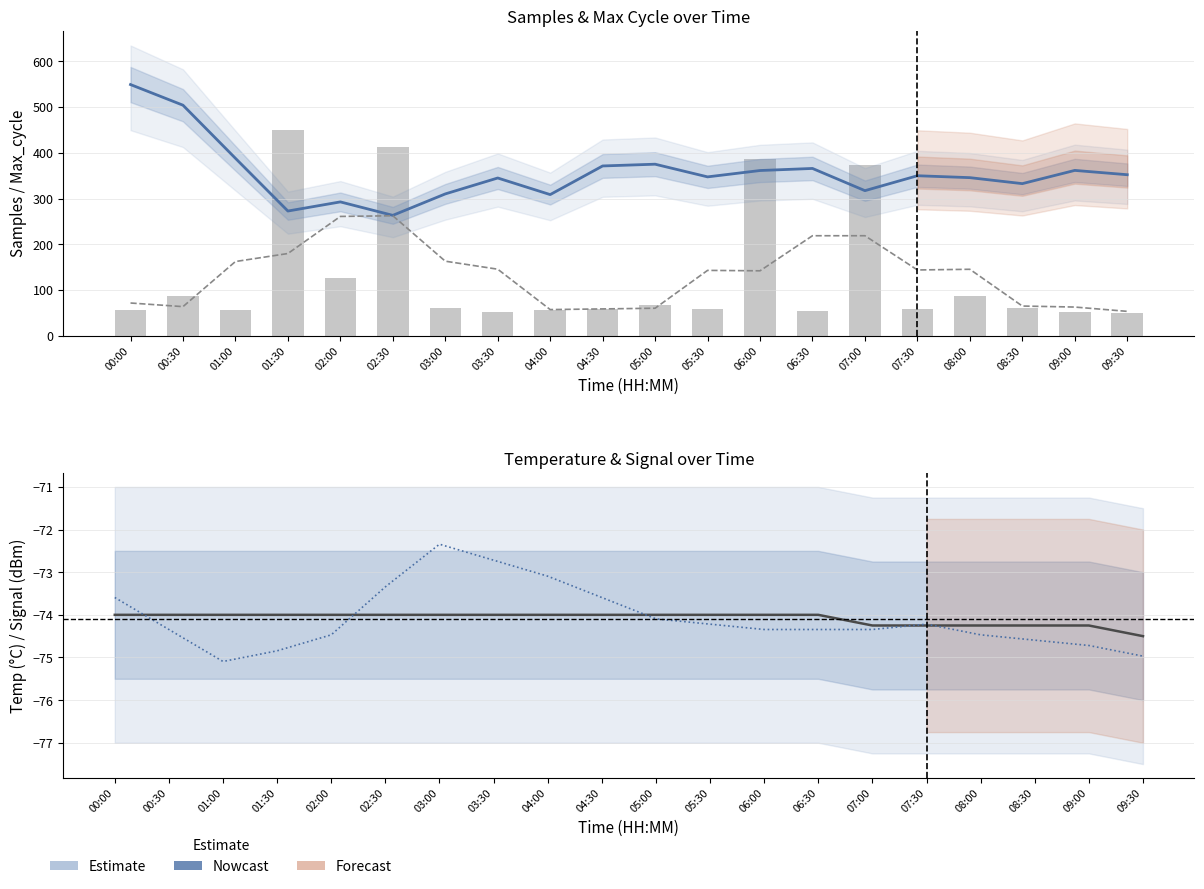

What is the maximum value shown in the chart?

548.9